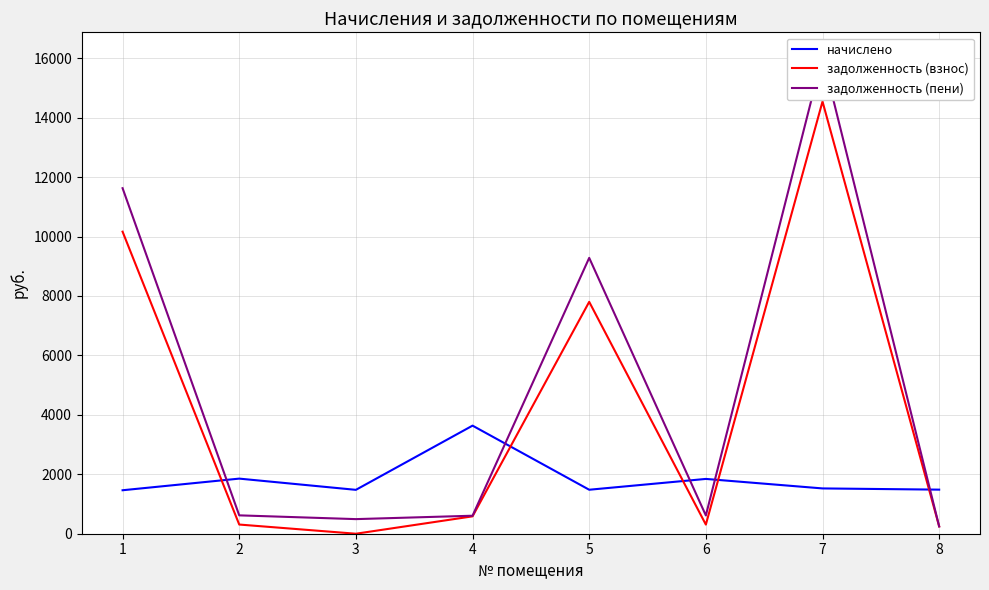

Which series changed the most between 2 and 3?

начислено